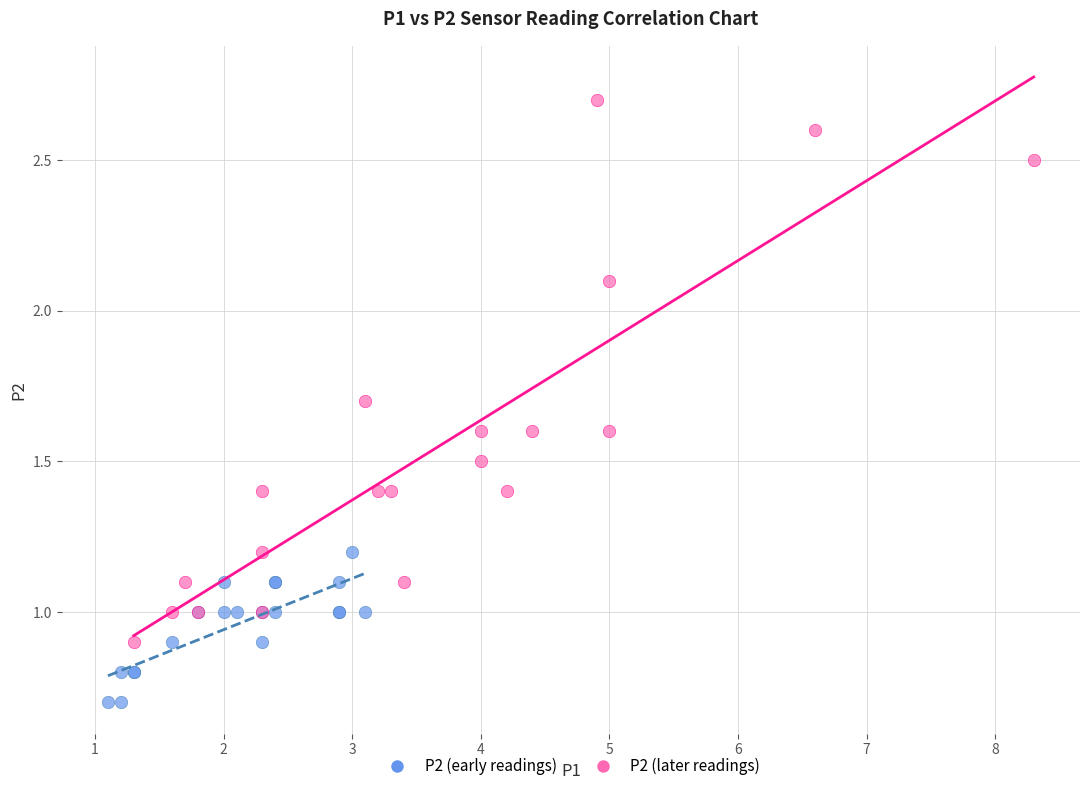

Which series reaches the maximum Y coordinate?

P2 (later readings)